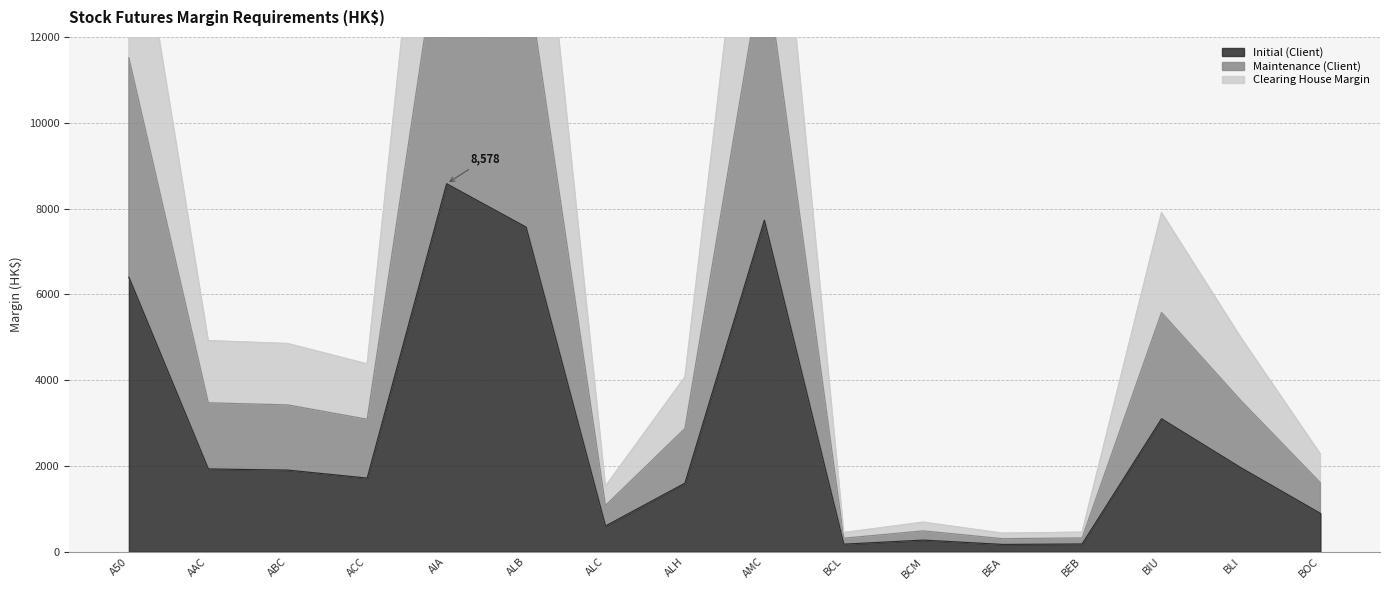

At BIU, list the series in order from smallest to largest.

Initial (Client), Maintenance (Client), Clearing House Margin